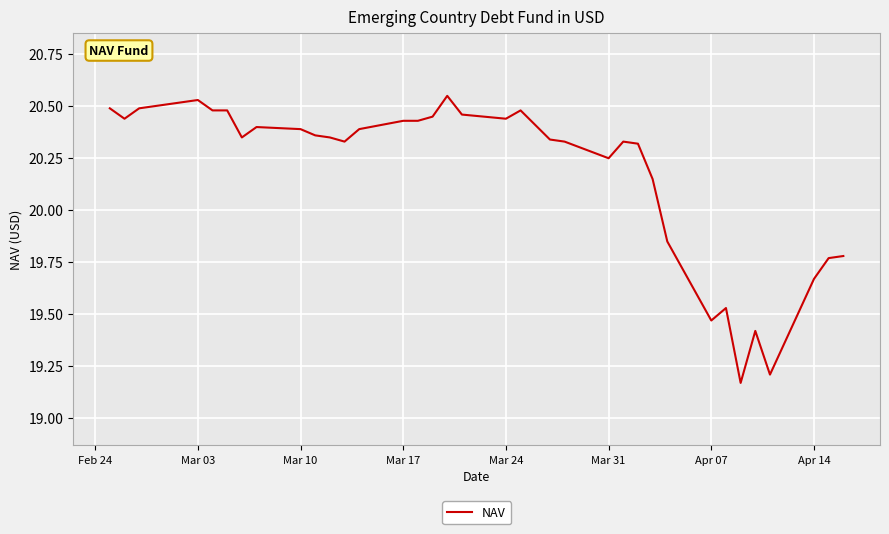

What is the difference between the maximum and minimum values?

1.4